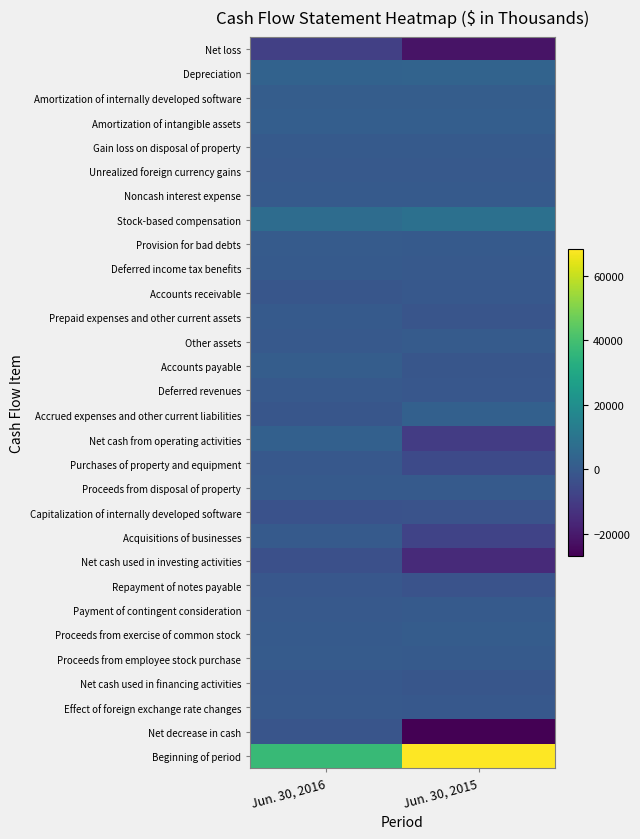

Count the number of categories in the chart.

2